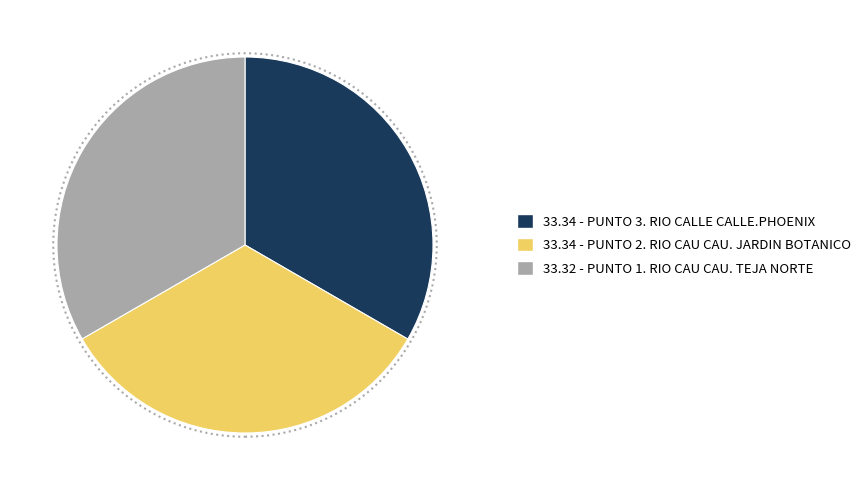

Count the number of slices in the pie.

3